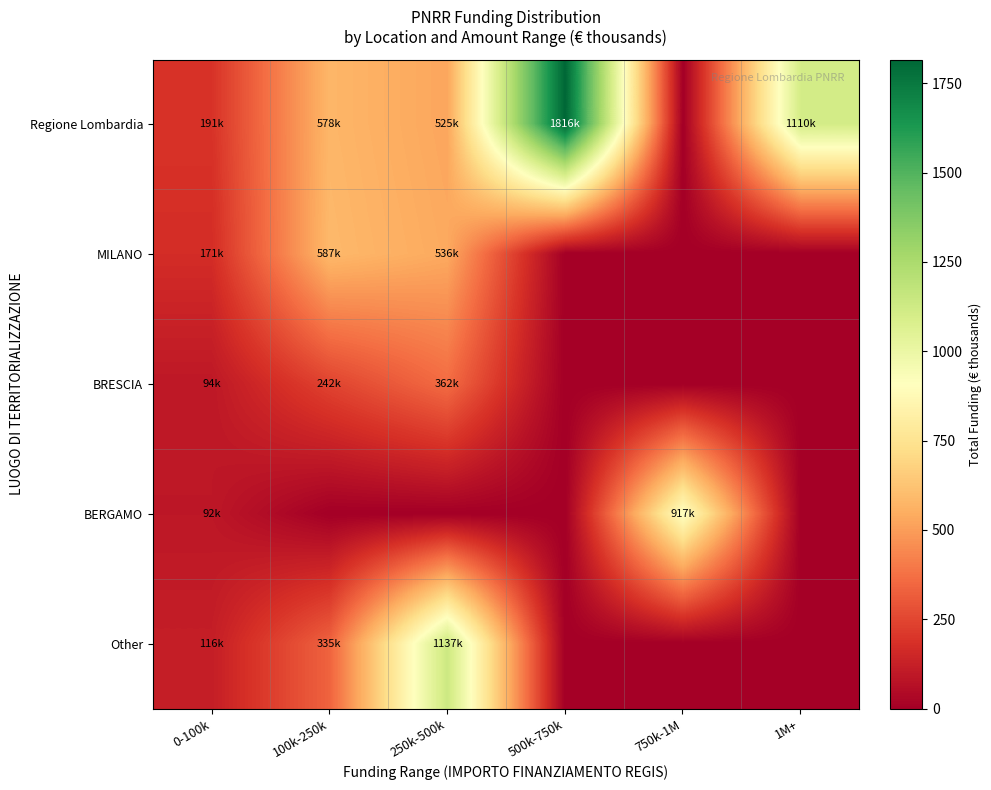

Count the number of data series in this chart.

5